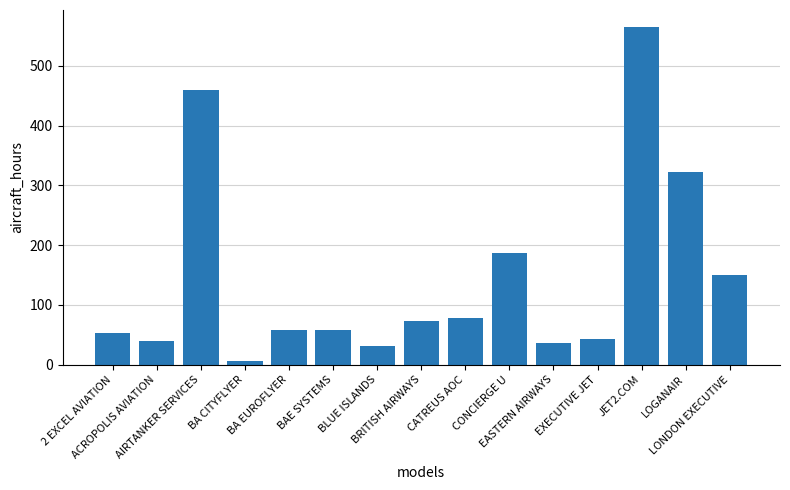

What is the maximum value shown in the chart?

565.4